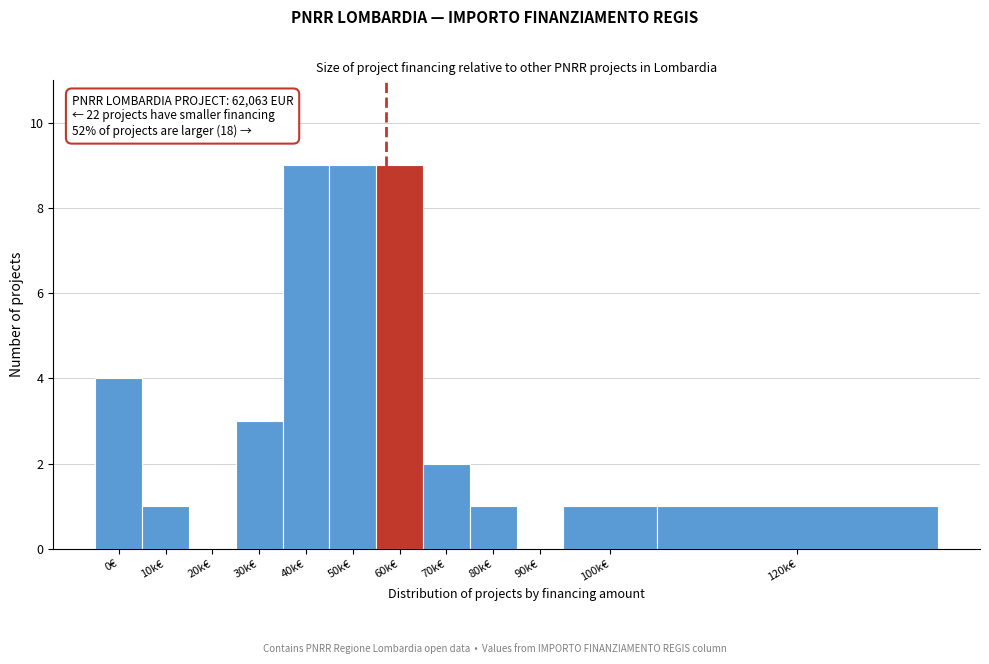

Reading left to right, what are all the values shown in this chart?

0€=4	10k€=1	20k€=0	30k€=3	40k€=9	50k€=9	60k€=9	70k€=2	80k€=1	90k€=0	100k€=1	120k€=1